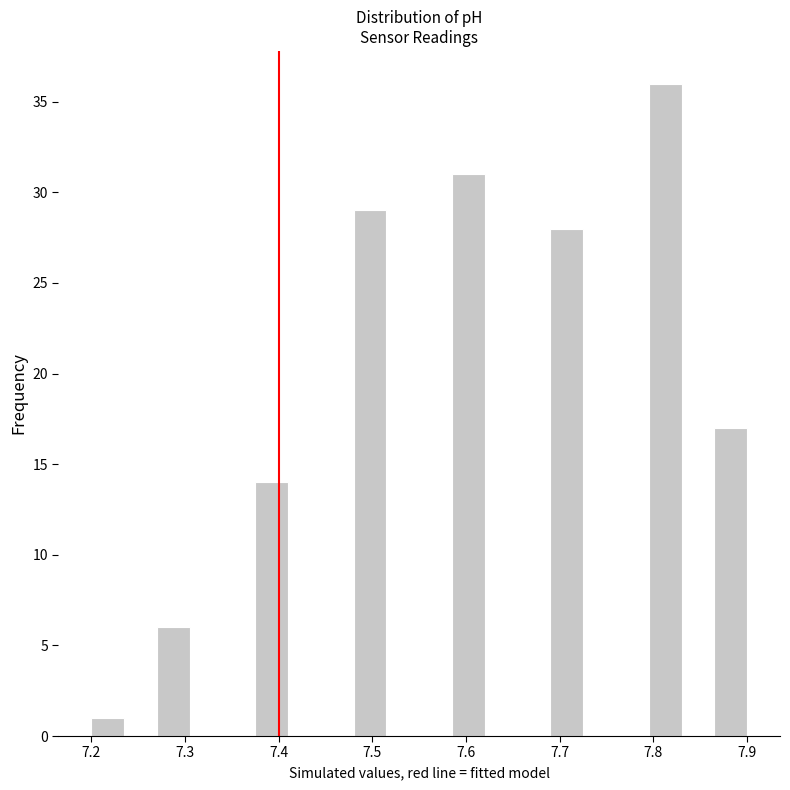

Around what value on the x-axis is the tallest bar? Give the approximate position of its centre, as read against the axis.

7.81